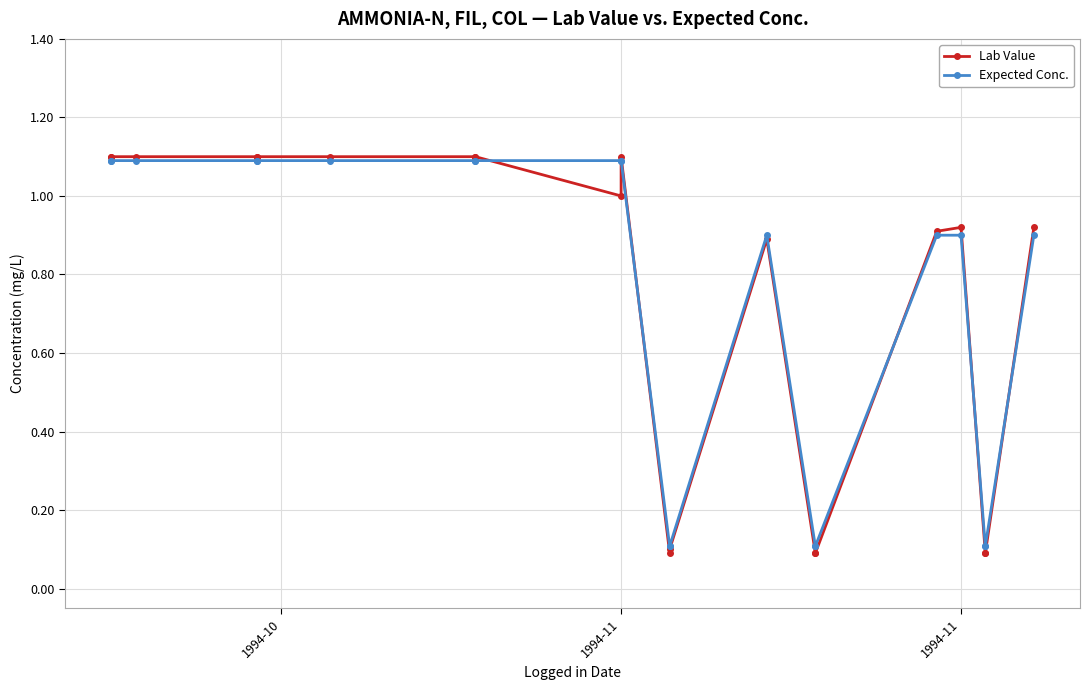

What are all the series names shown in the legend?

Lab Value, Expected Conc.